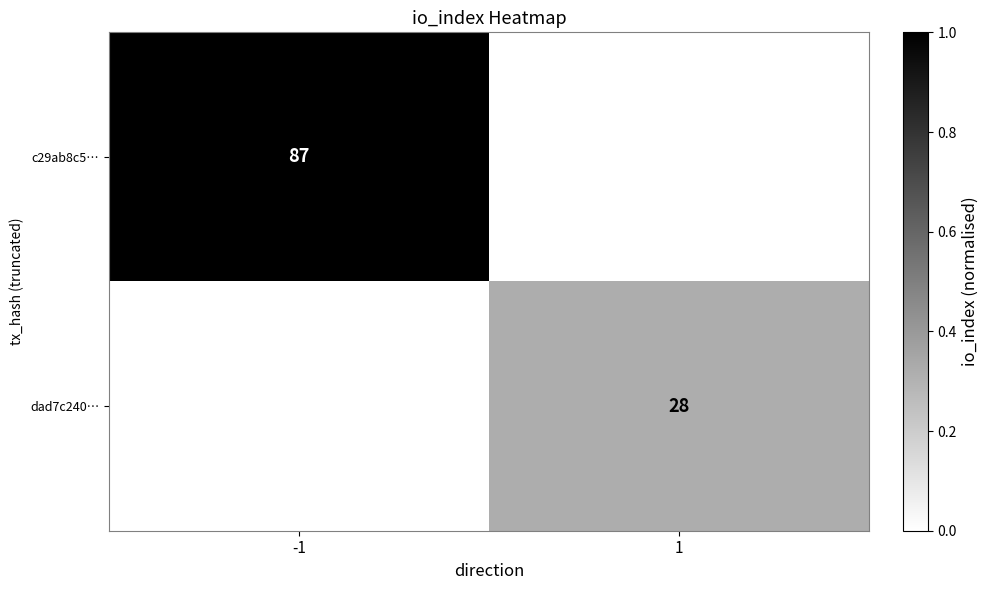

True or false: c29ab8c5… has a value of 135 at -1.

False